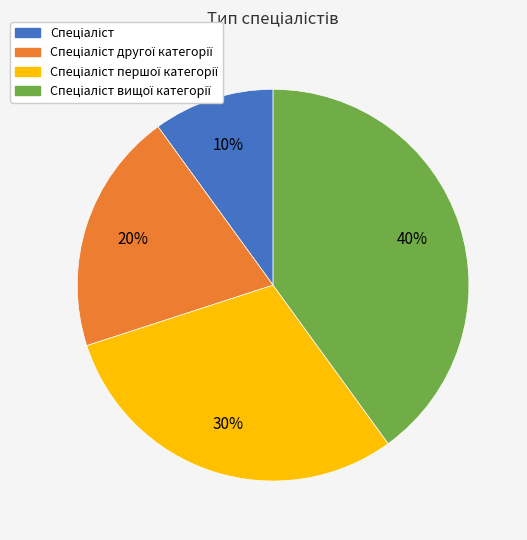

Is there any slice that represents more than half of the pie?

No